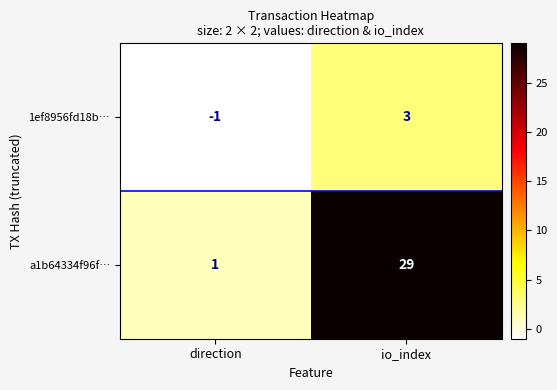

At which category is the sum across all series the highest?

io_index